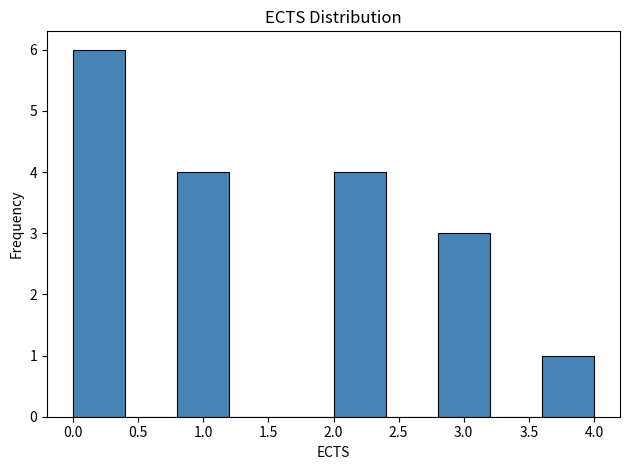

Which range on the x-axis has the tallest bar?

0.0 to 0.4